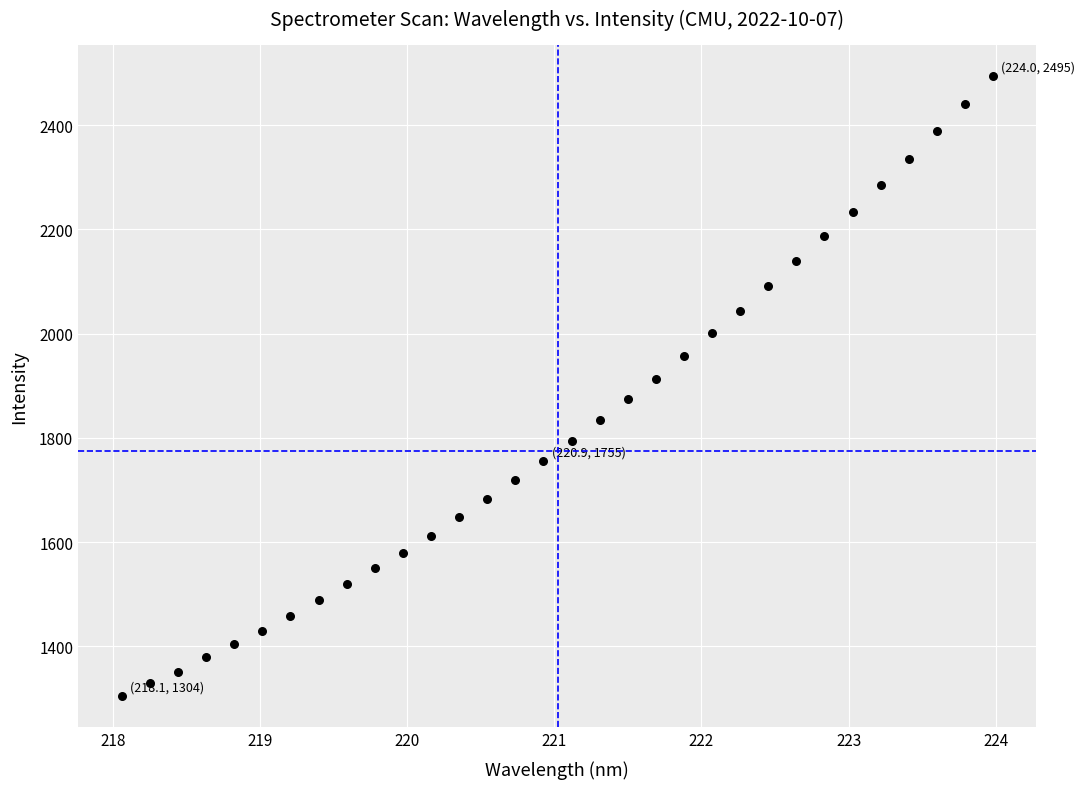

What is the range of X values (max minus min)?

5.9